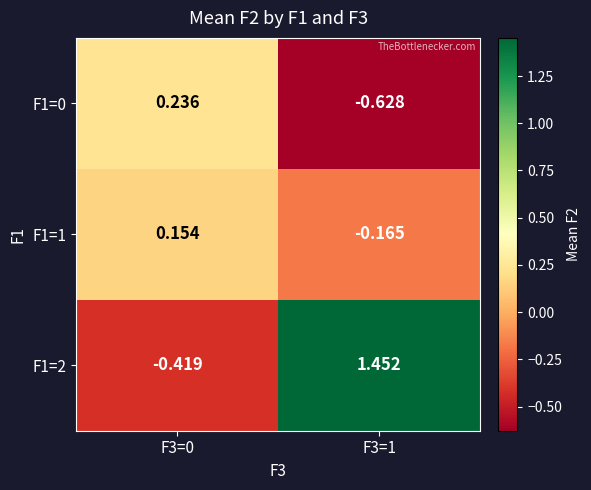

Is the value of F1=0 at F3=1 greater than the value of F1=2 at F3=0?

No